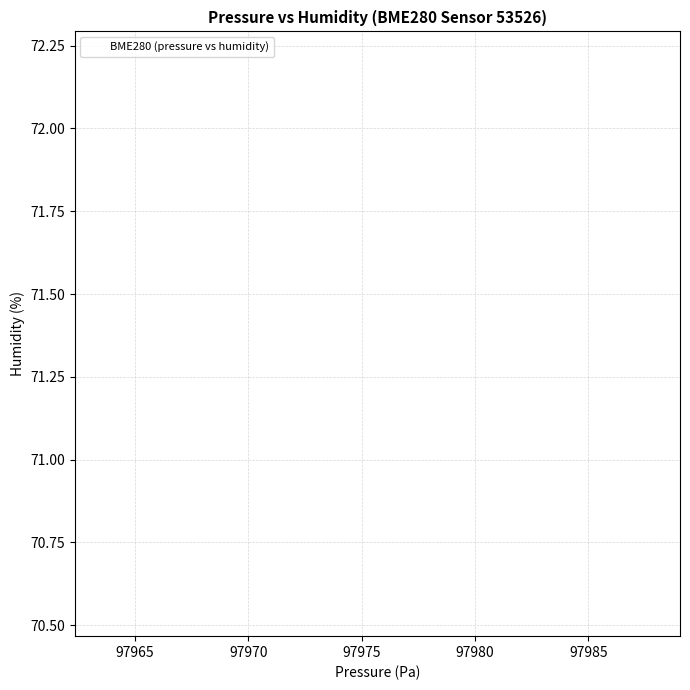

What is the range of X values (max minus min)?

24.3